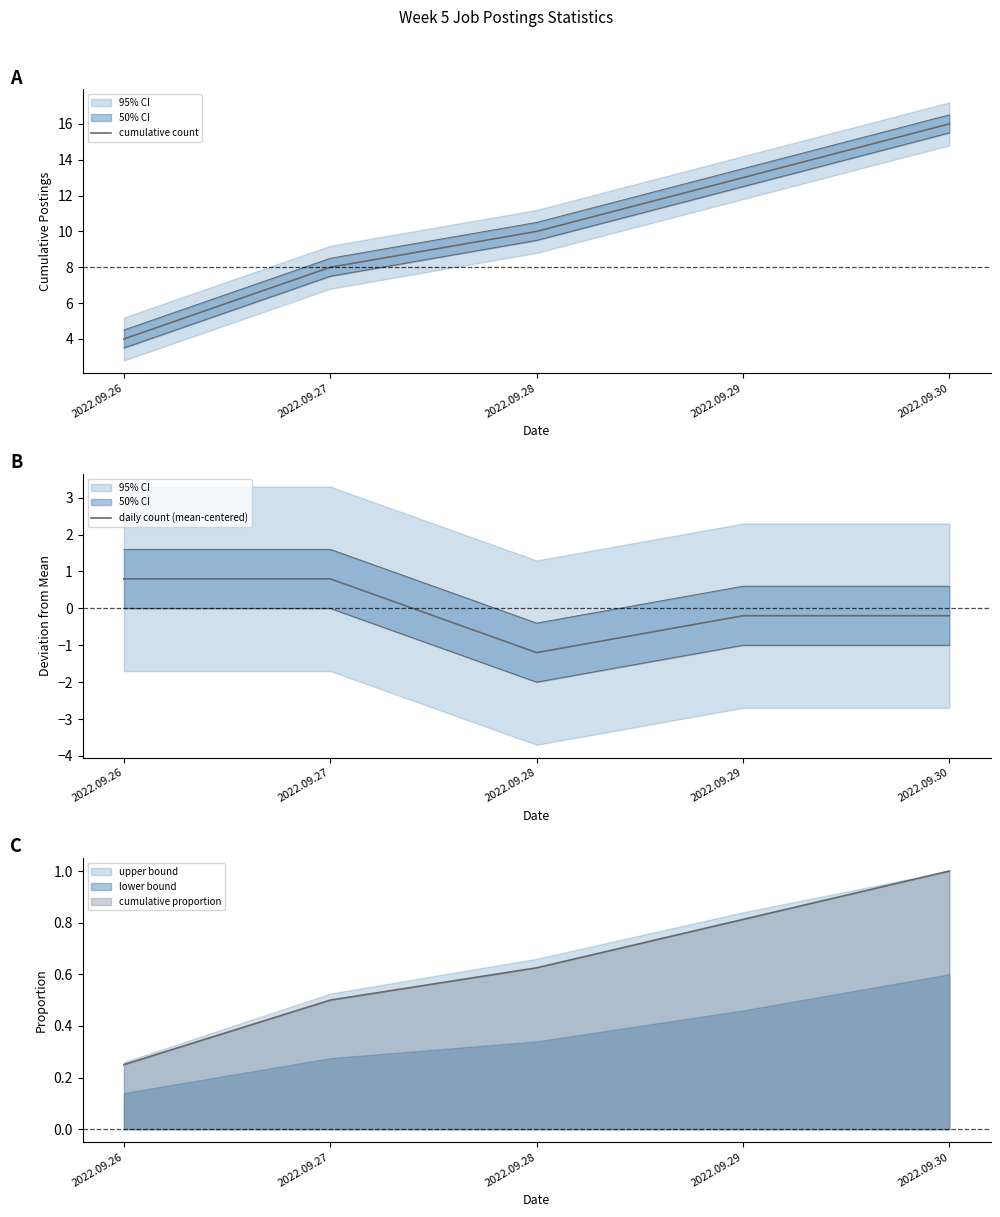

Where does the daily count (mean-centered) series first go above 0?

2022.09.26